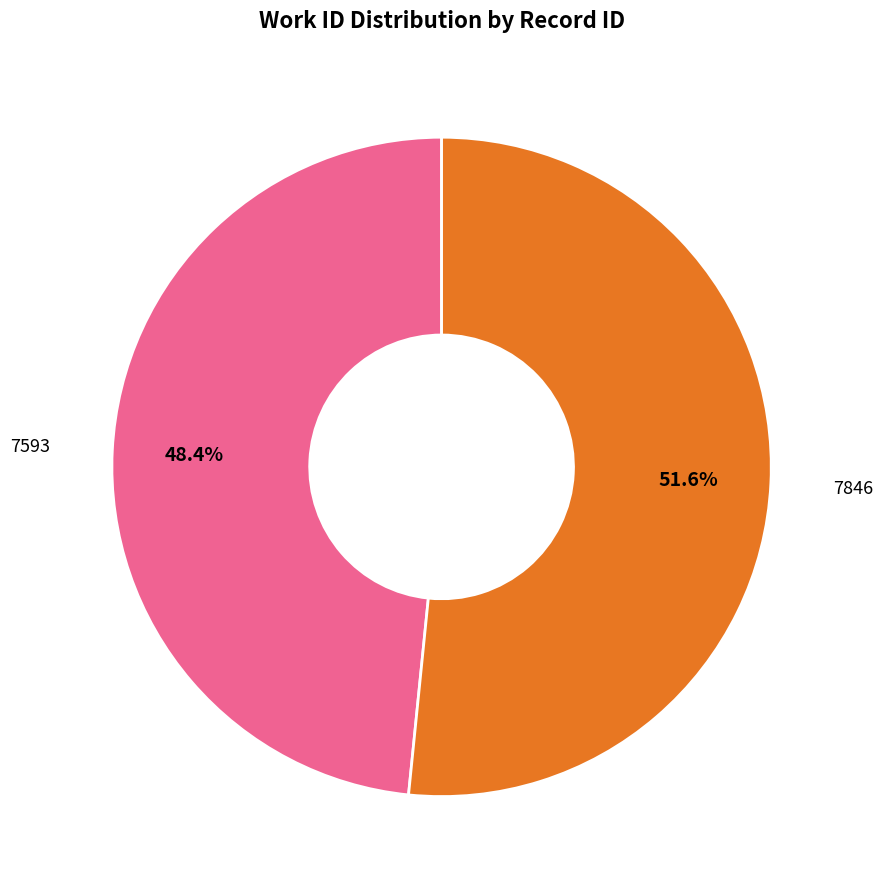

Between 7593 and 7846, which is larger?

7846